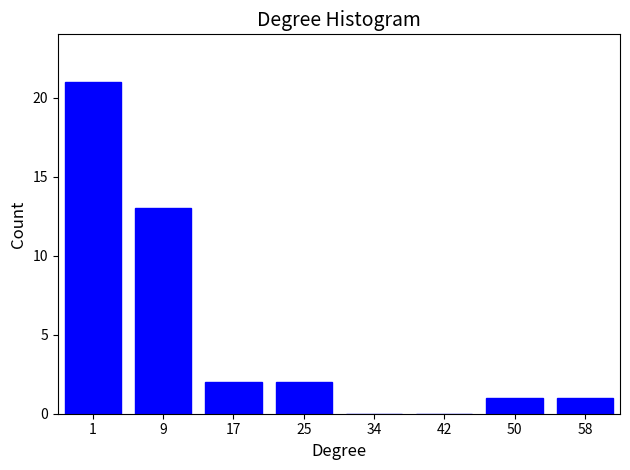

Reading right to left, what are all the values shown in this chart?

58=1	50=1	42=0	34=0	25=2	17=2	9=13	1=21